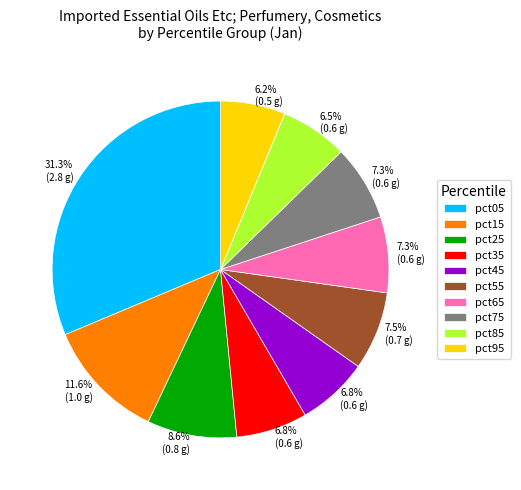

What percentage is the pct95 slice, to the nearest percent?

6%